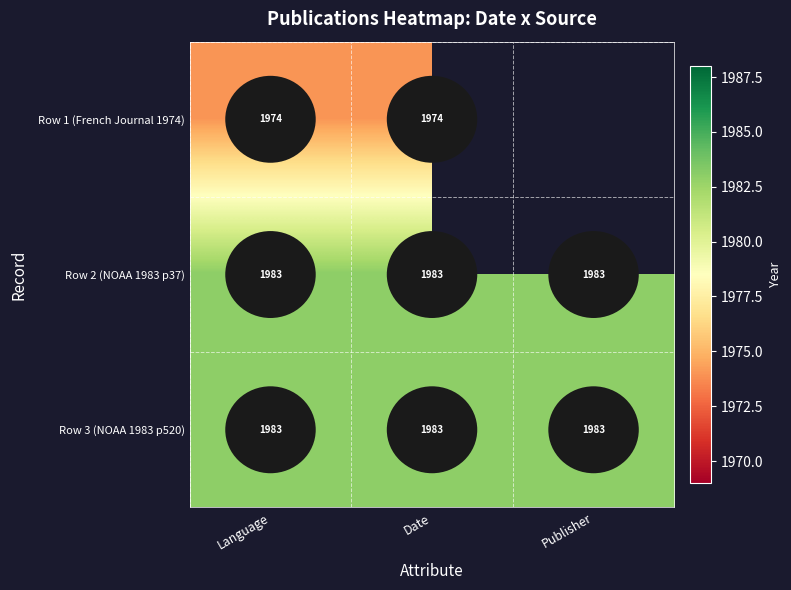

What is the spread (max minus min) of values at Language?

9